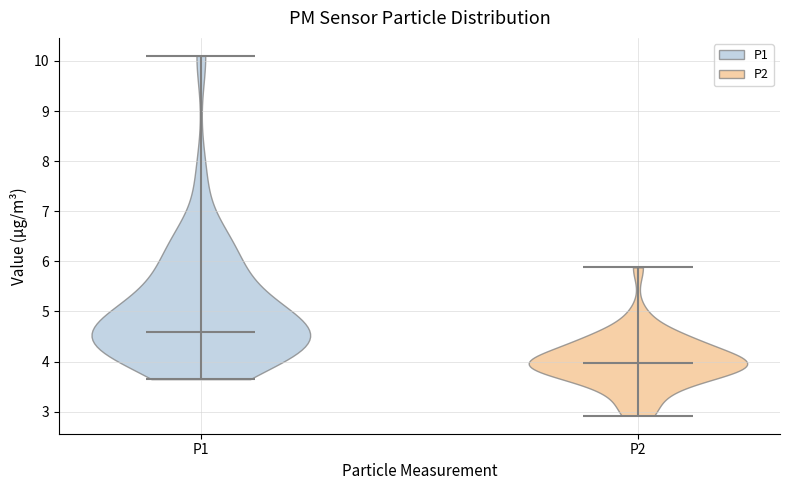

Which violin has the highest median line?

P1